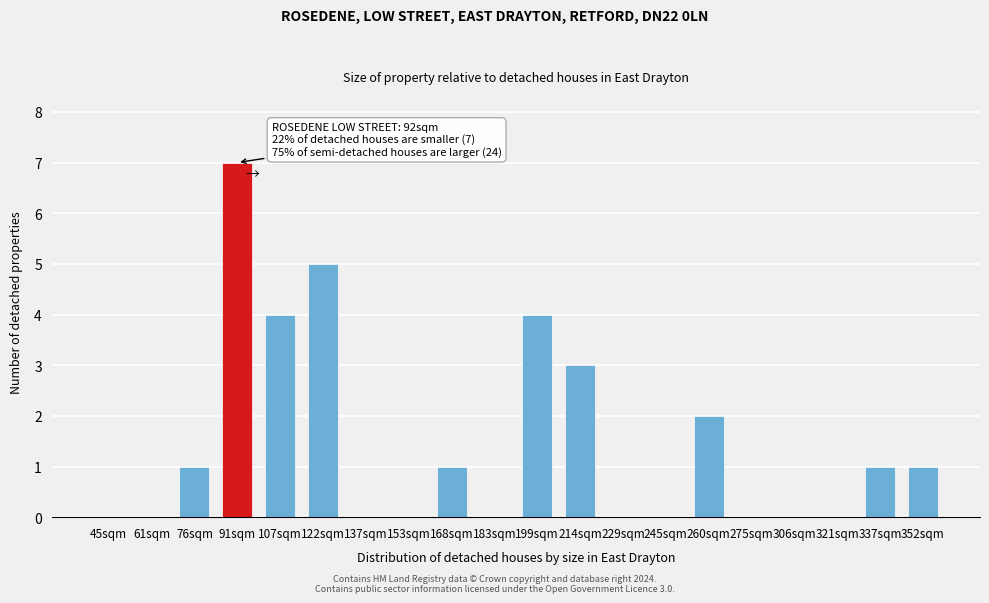

Reading left to right, what are all the values shown in this chart?

45sqm=0	61sqm=0	76sqm=1	91sqm=7	107sqm=4	122sqm=5	137sqm=0	153sqm=0	168sqm=1	183sqm=0	199sqm=4	214sqm=3	229sqm=0	245sqm=0	260sqm=2	275sqm=0	306sqm=0	321sqm=0	337sqm=1	352sqm=1